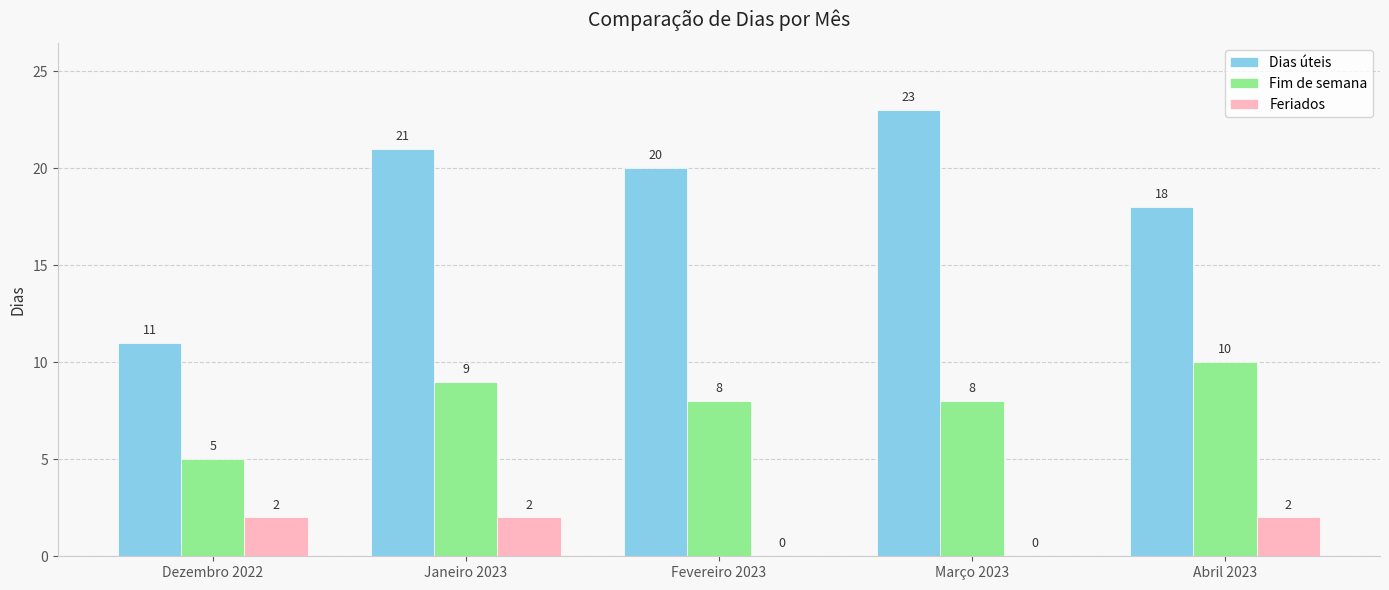

What are all the series names shown in the legend?

Dias úteis, Fim de semana, Feriados